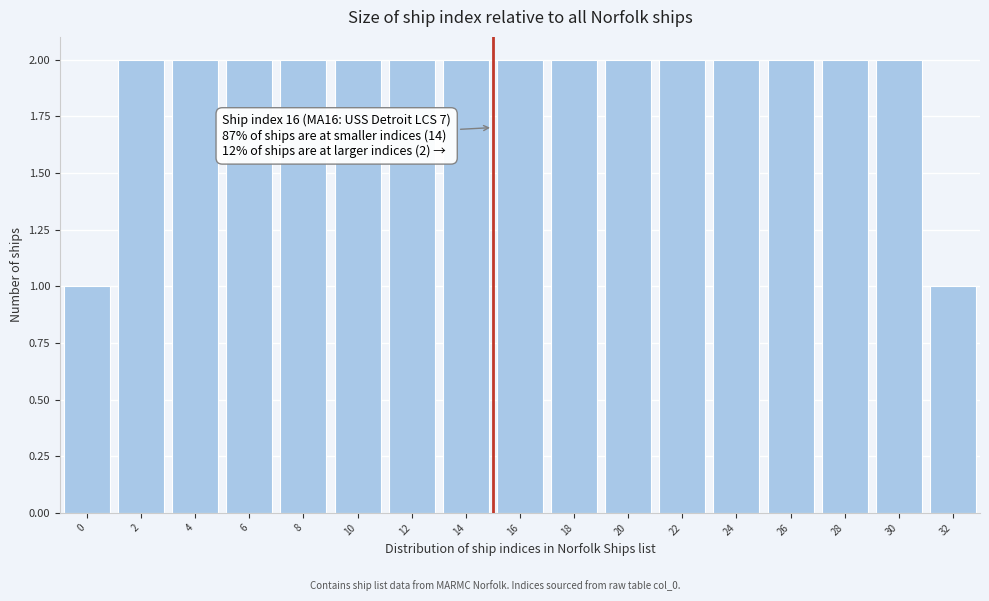

Reading right to left, transcribe all the data shown in this chart.

32=1	30=2	28=2	26=2	24=2	22=2	20=2	18=2	16=2	14=2	12=2	10=2	8=2	6=2	4=2	2=2	0=1